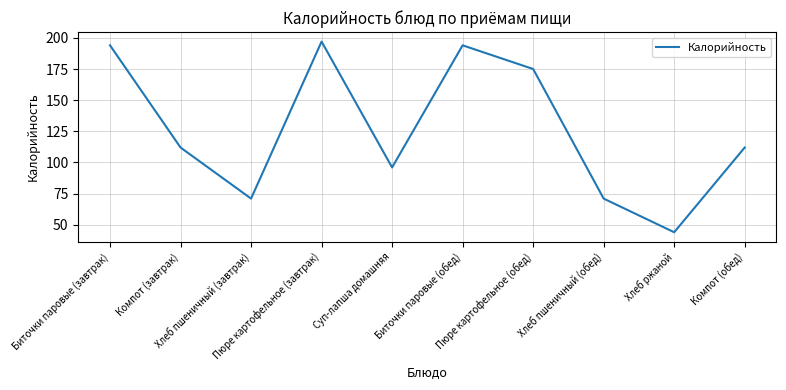

Read the value at Суп-лапша домашняя.

96